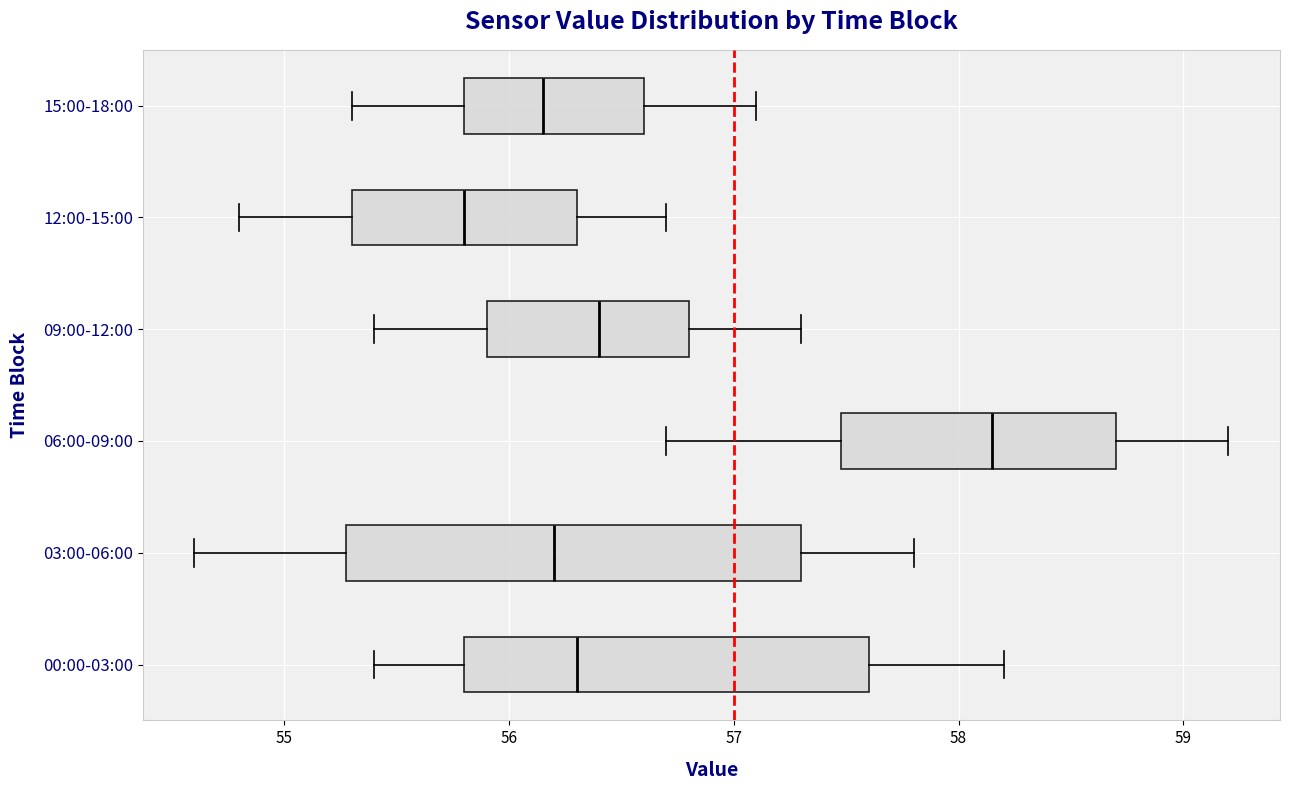

Comparing the boxes themselves (not the whiskers), which one is the widest?

03:00-06:00